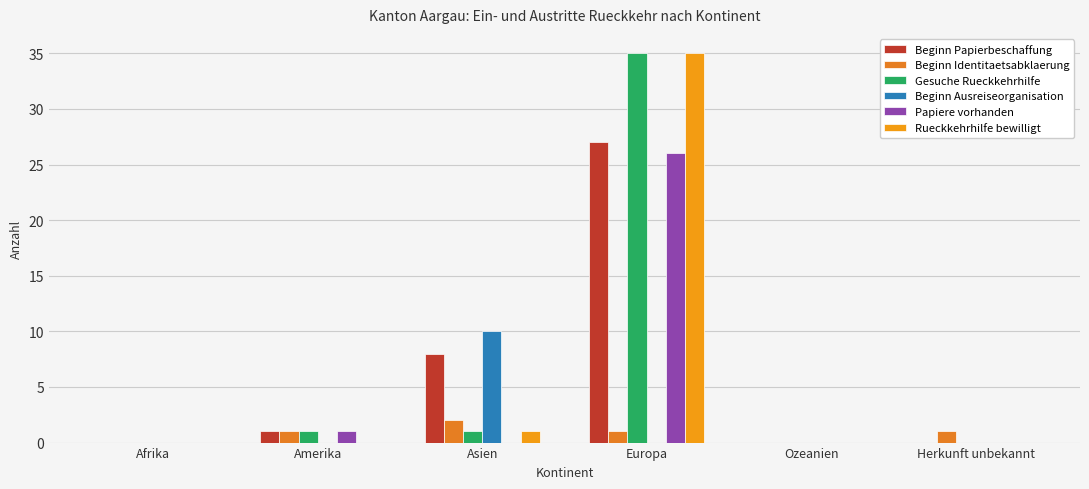

How many distinct data groups are displayed?

6